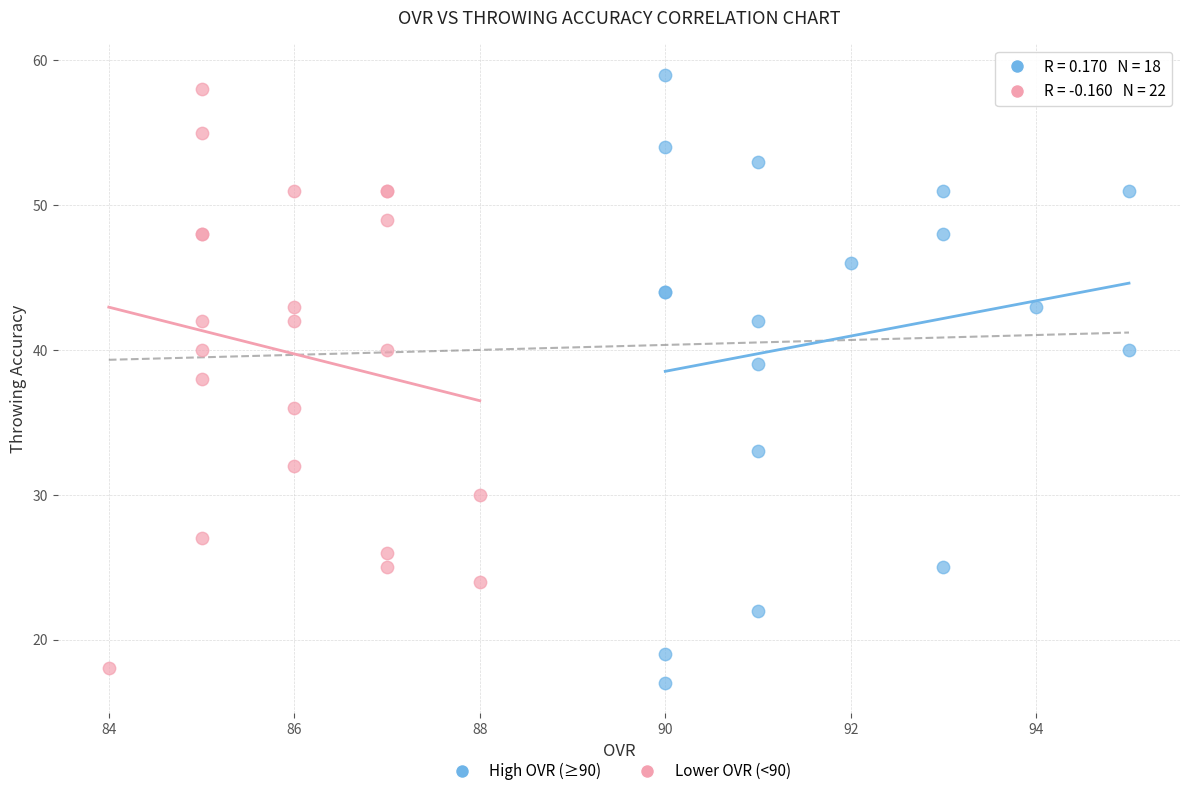

Which series reaches the minimum Y coordinate?

High OVR (≥90)